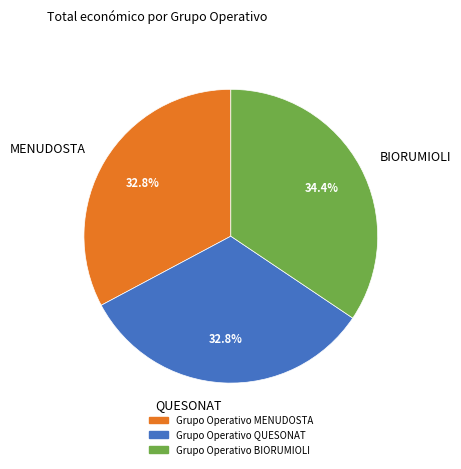

What is the total percentage of Grupo Operativo MENUDOSTA and Grupo Operativo QUESONAT?

65.6%